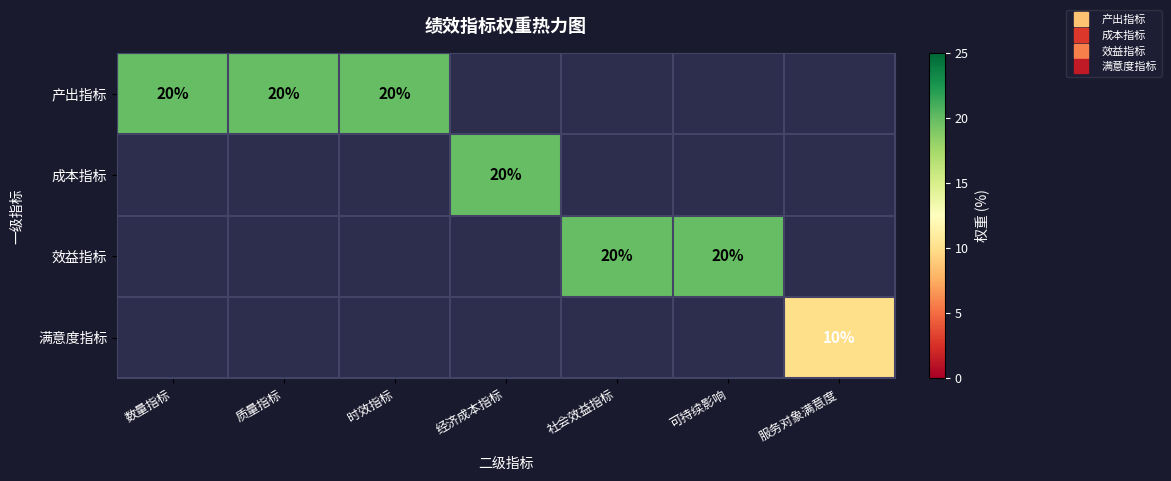

At 可持续影响, list the series in order from smallest to largest.

产出指标, 成本指标, 效益指标, 满意度指标